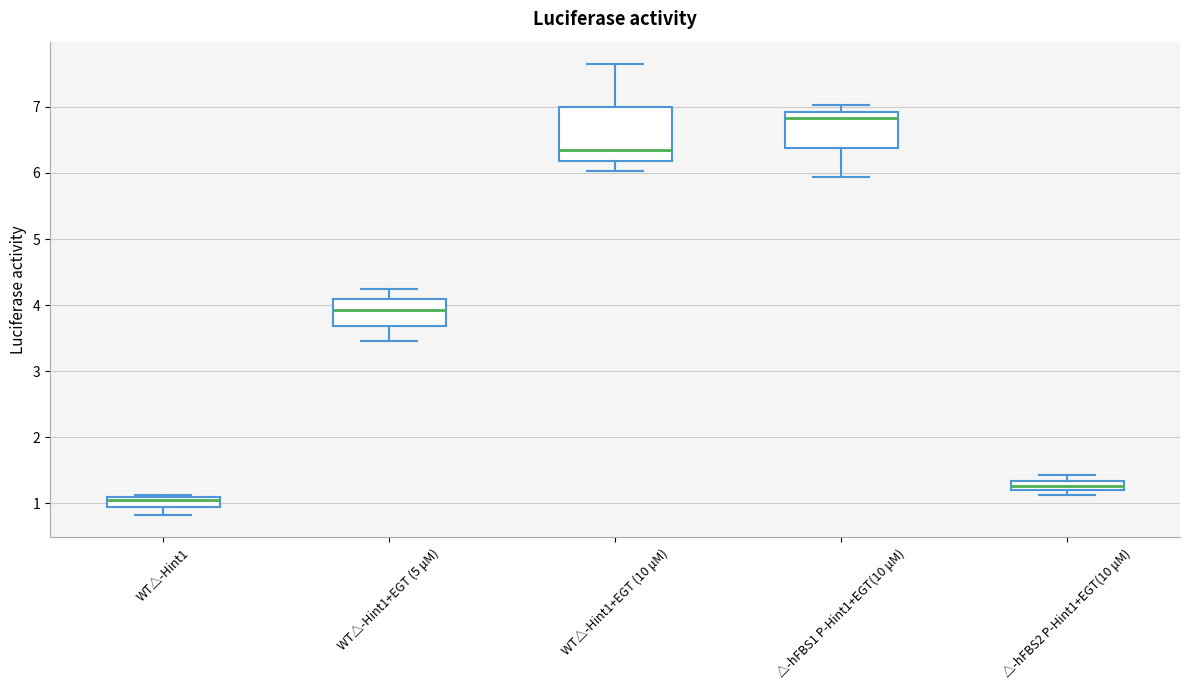

Which box's median line is the lowest?

WT△-Hint1